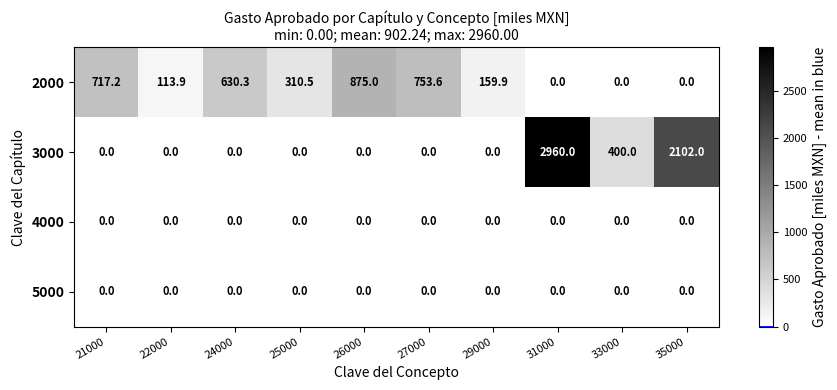

Is the value of 2000 at 24000 greater than the value of 3000 at 24000?

Yes